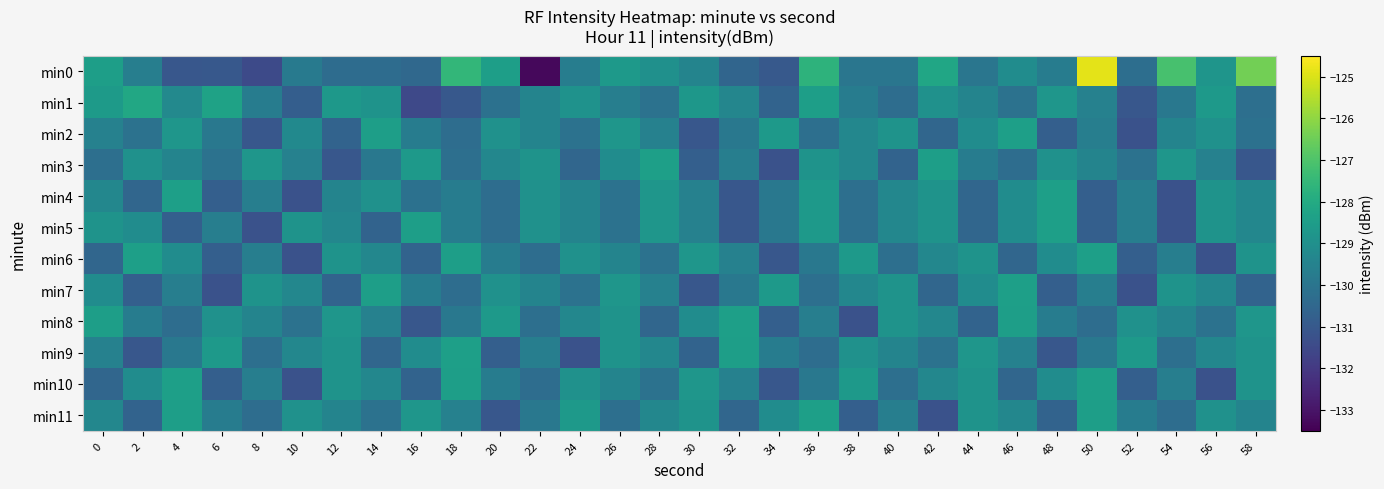

How many series are shown in this chart?

12